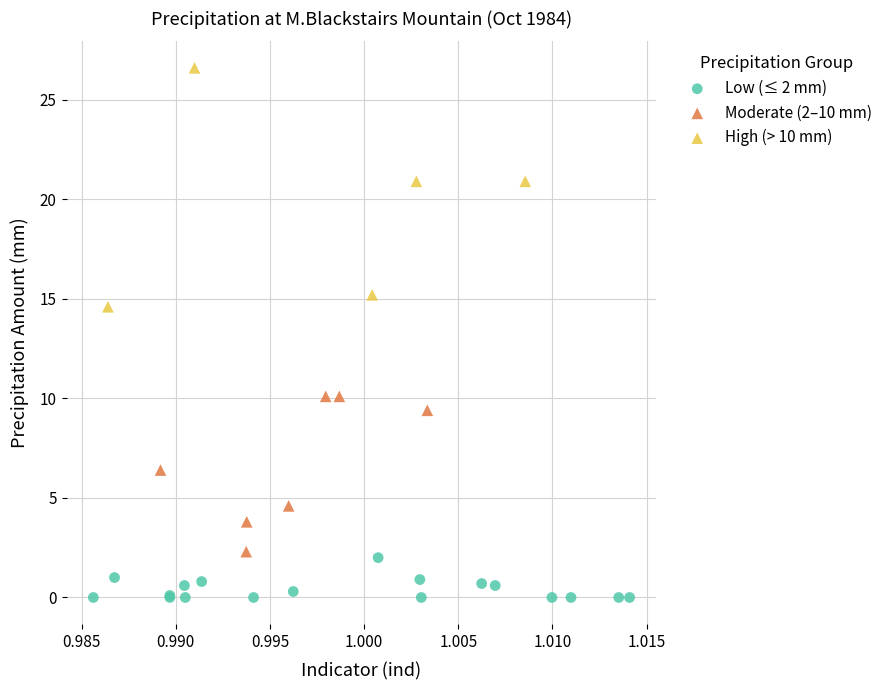

Which series reaches the minimum Y coordinate?

Low (≤ 2 mm)